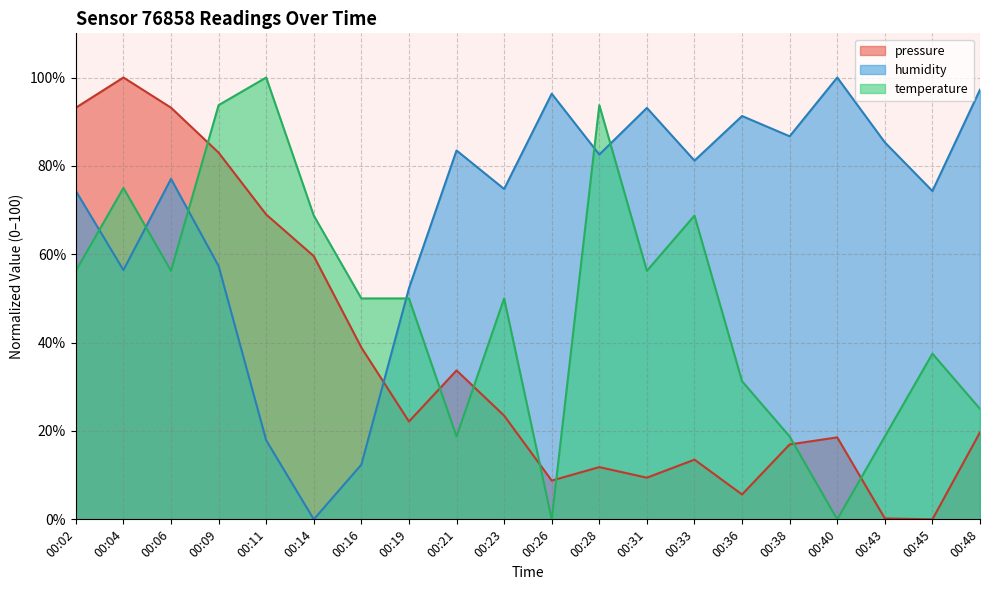

List the series in order of their overall mean, highest first.

humidity, temperature, pressure